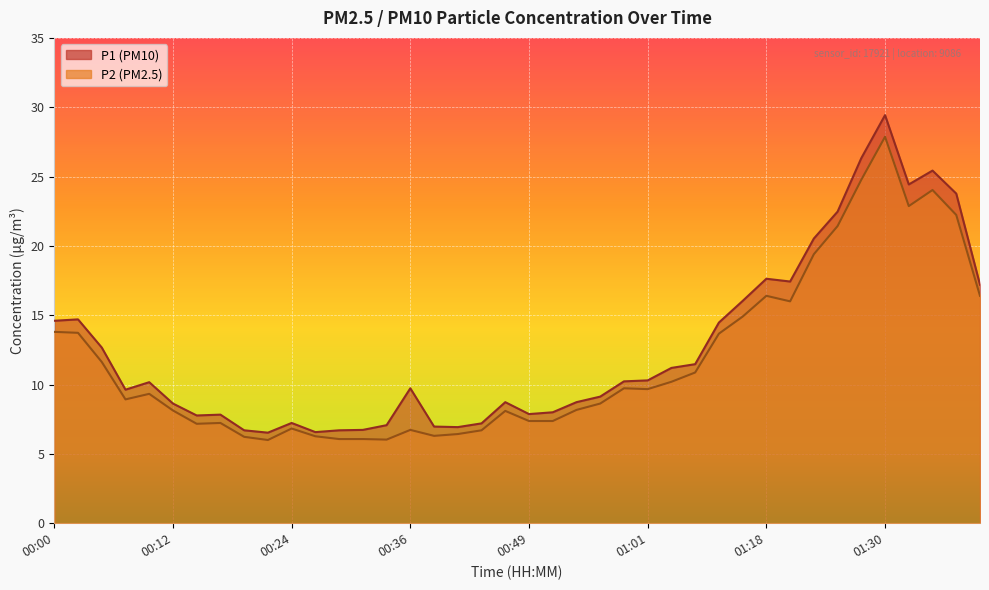

Which series has the widest spread of values?

P1